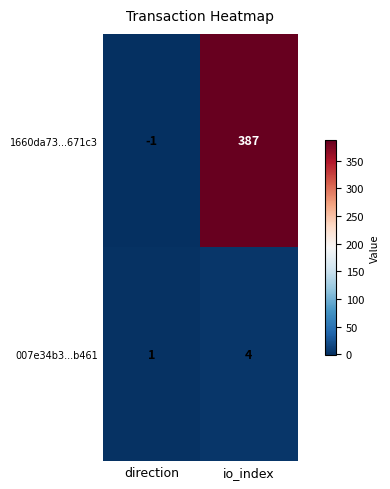

At which category is the sum across all series the highest?

io_index